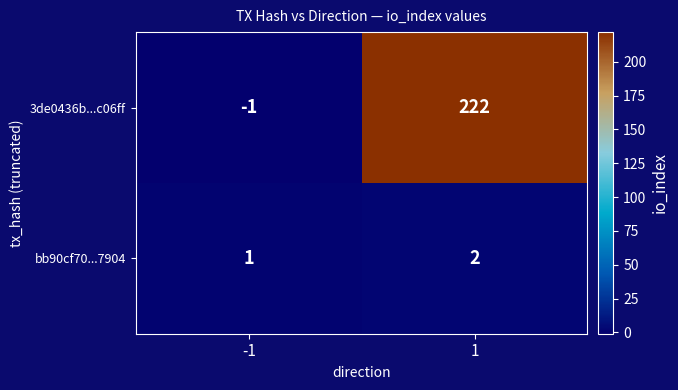

Reading right to left, what are all the values shown in this chart?

3de0436b...c06ff: 1=222	-1=-1
bb90cf70...7904: 1=2	-1=1